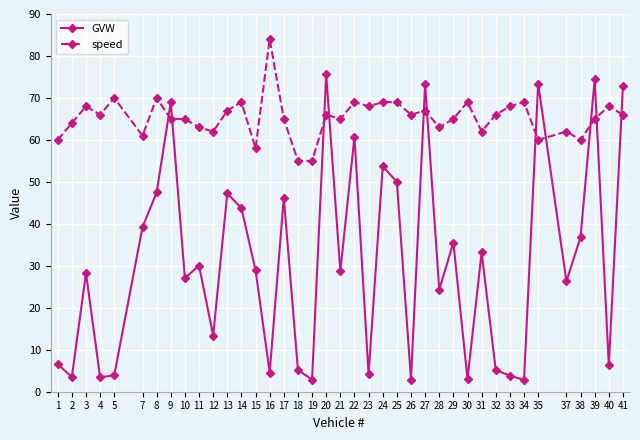

What value does the speed series have at 37?

62.0